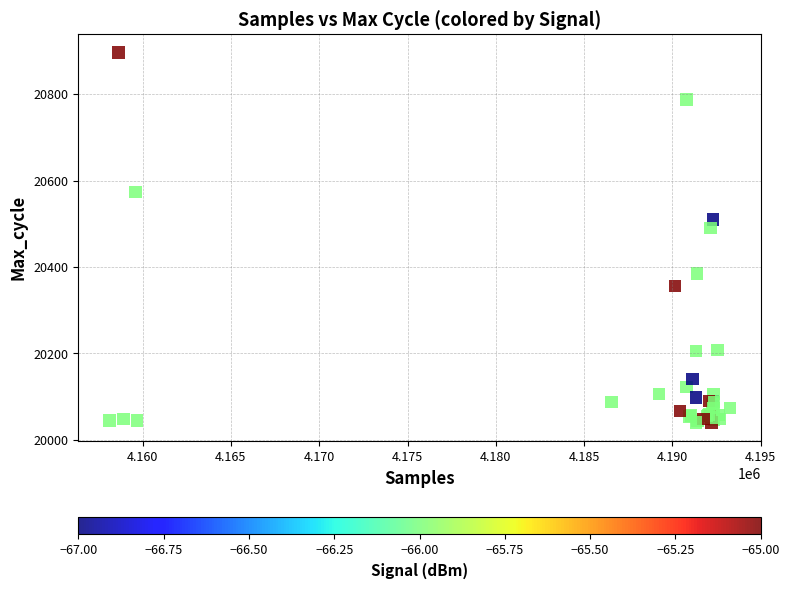

What Y value in the scatter plot is closest to 20468?

20490